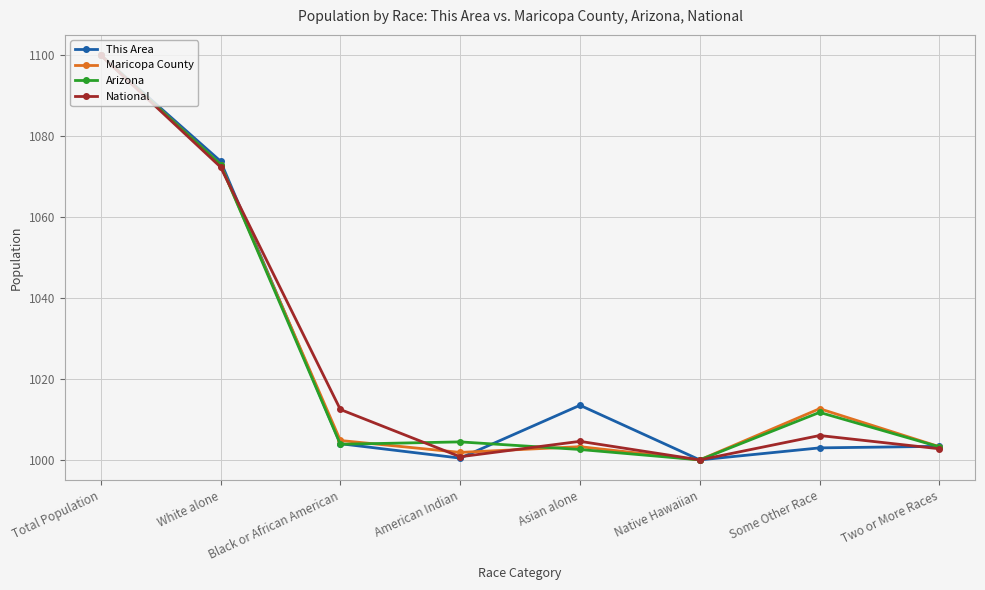

Is the value of Maricopa County at Some Other Race greater than the value of National at Asian alone?

Yes